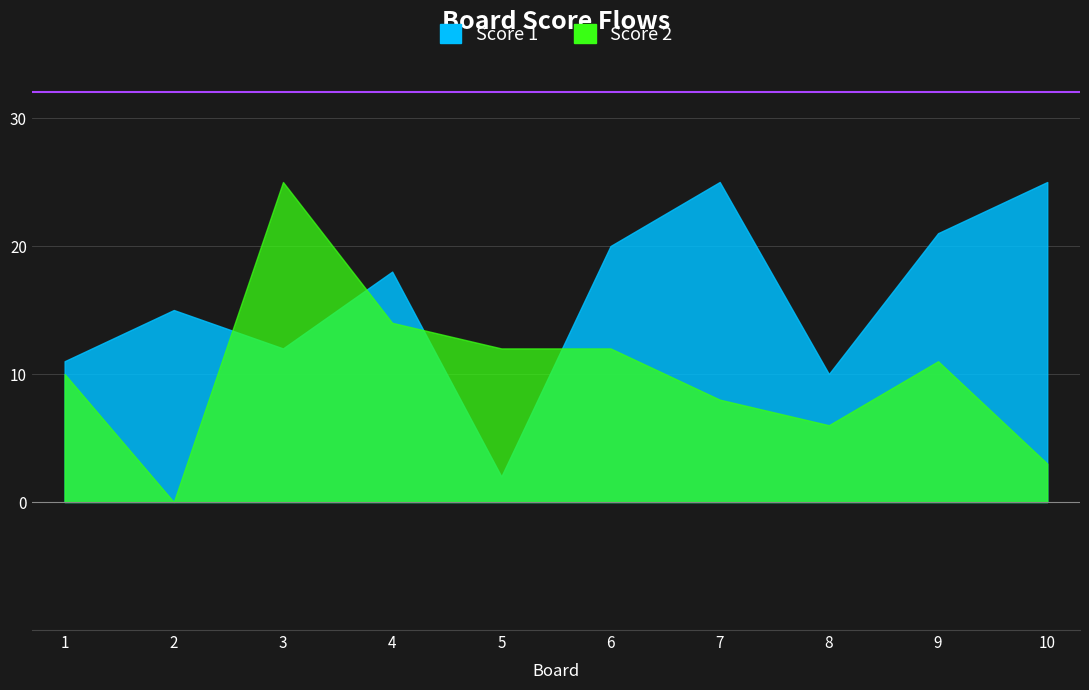

At which label does Score 2 reach its minimum?

2